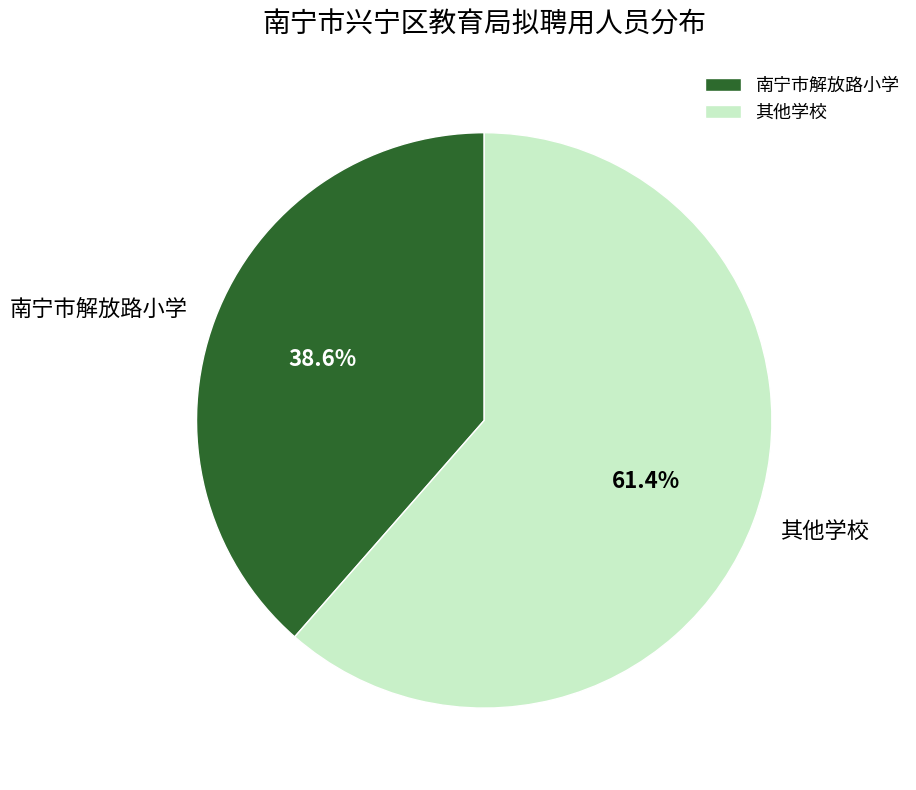

What is the majority slice?

其他学校